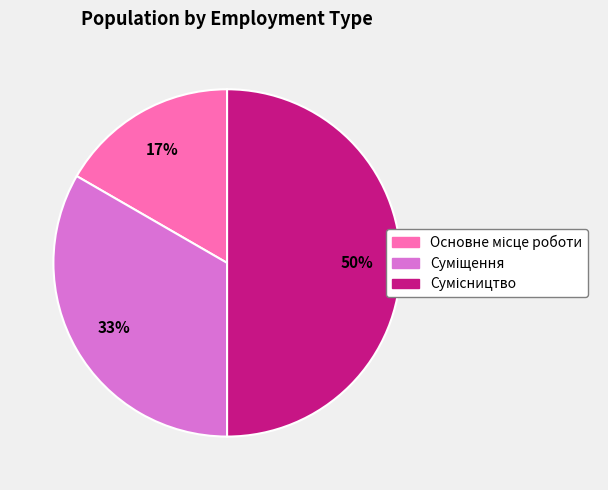

To the nearest percent, what is the average slice percentage?

33%